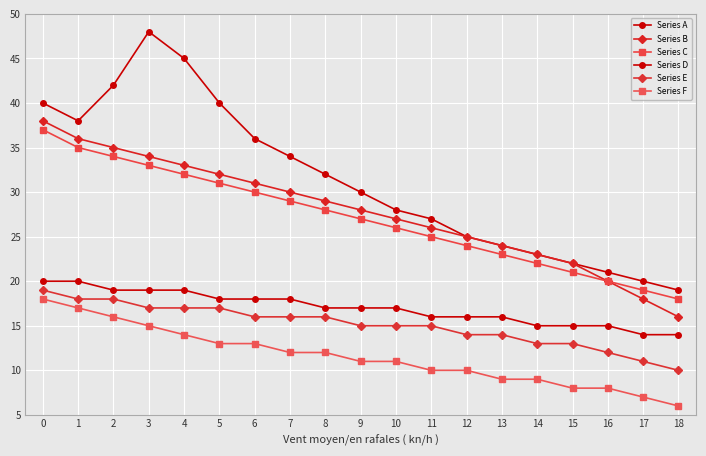

How many data points in Series C are less than 27?

9